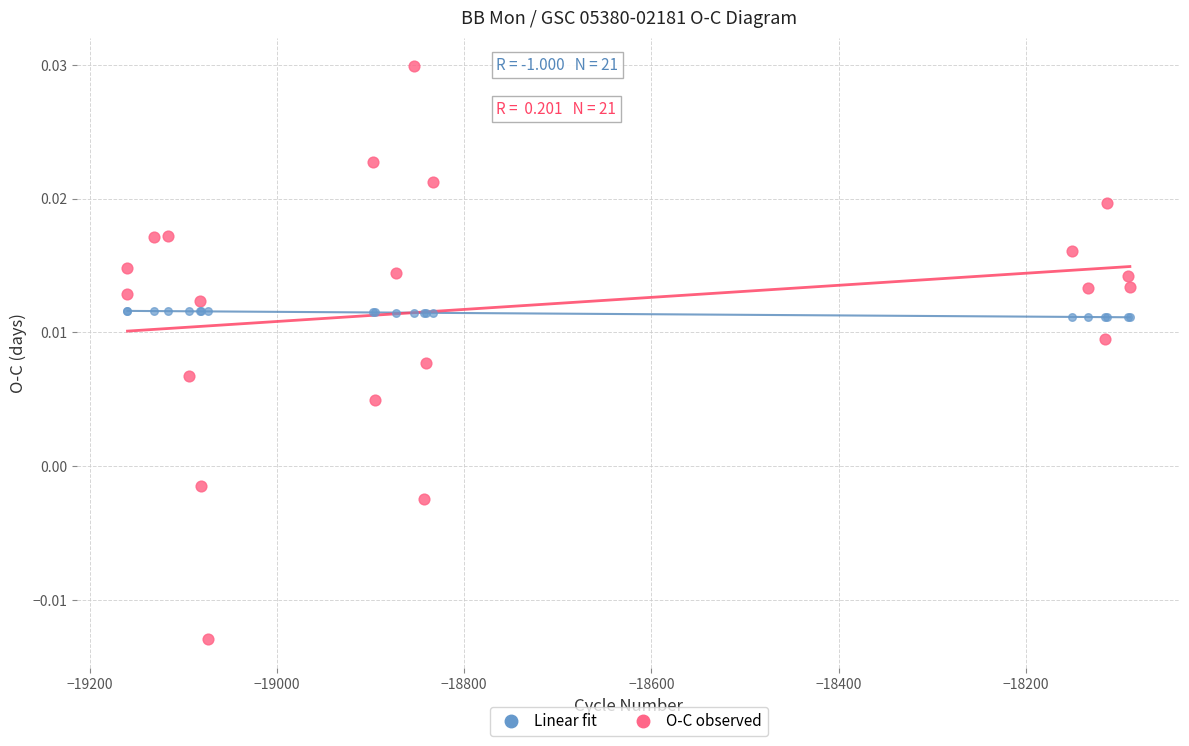

What are all the series names shown in the legend?

Linear fit, O-C observed